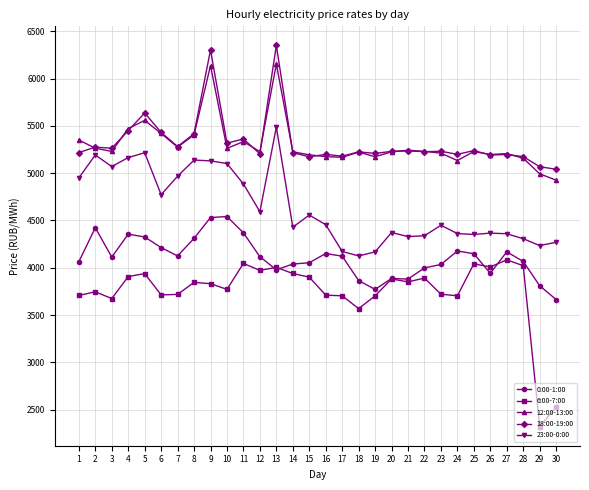

Is it true that 23:00-0:00 equals 4885.9 at 11?

True